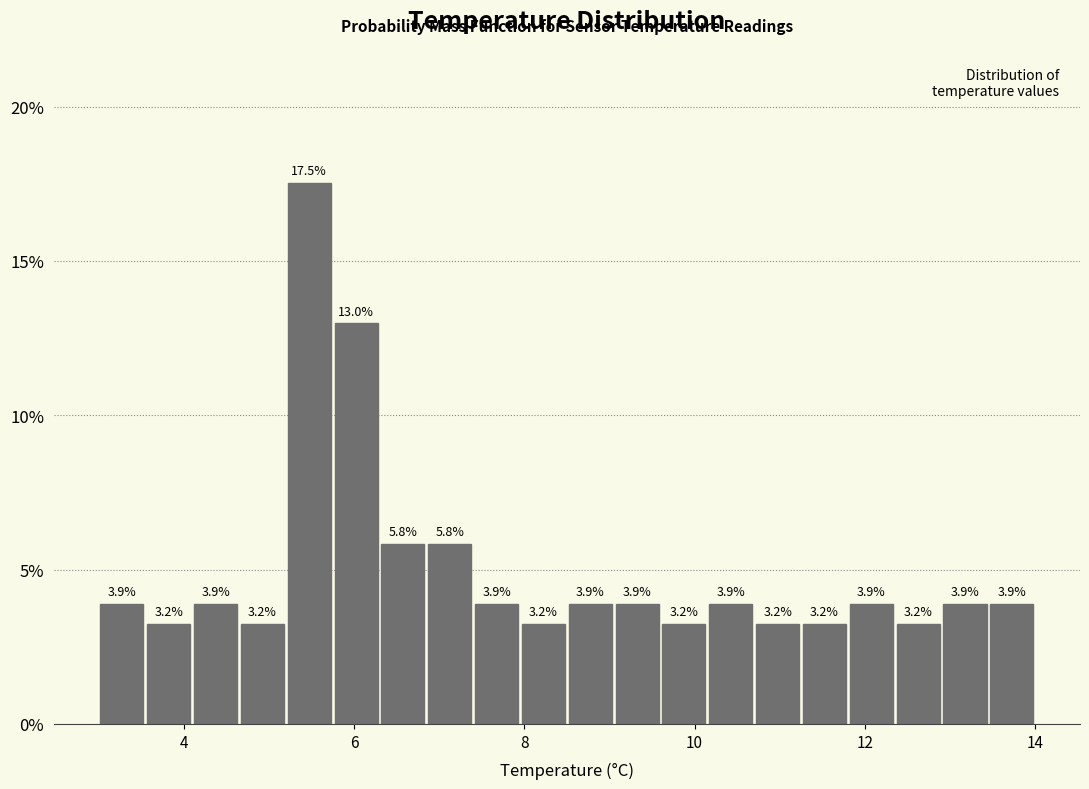

Read against the x-axis, roughly where is the centre of the tallest bar?

5.4